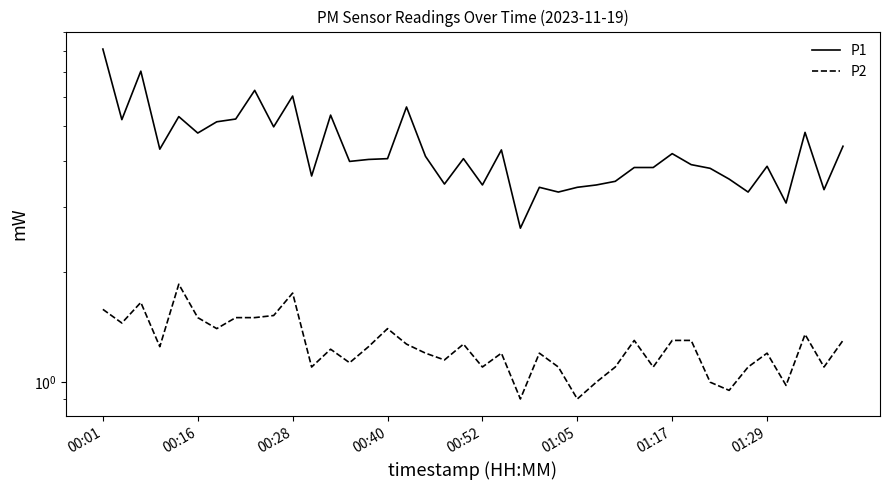

Which has a higher value, 29 or 20?

29